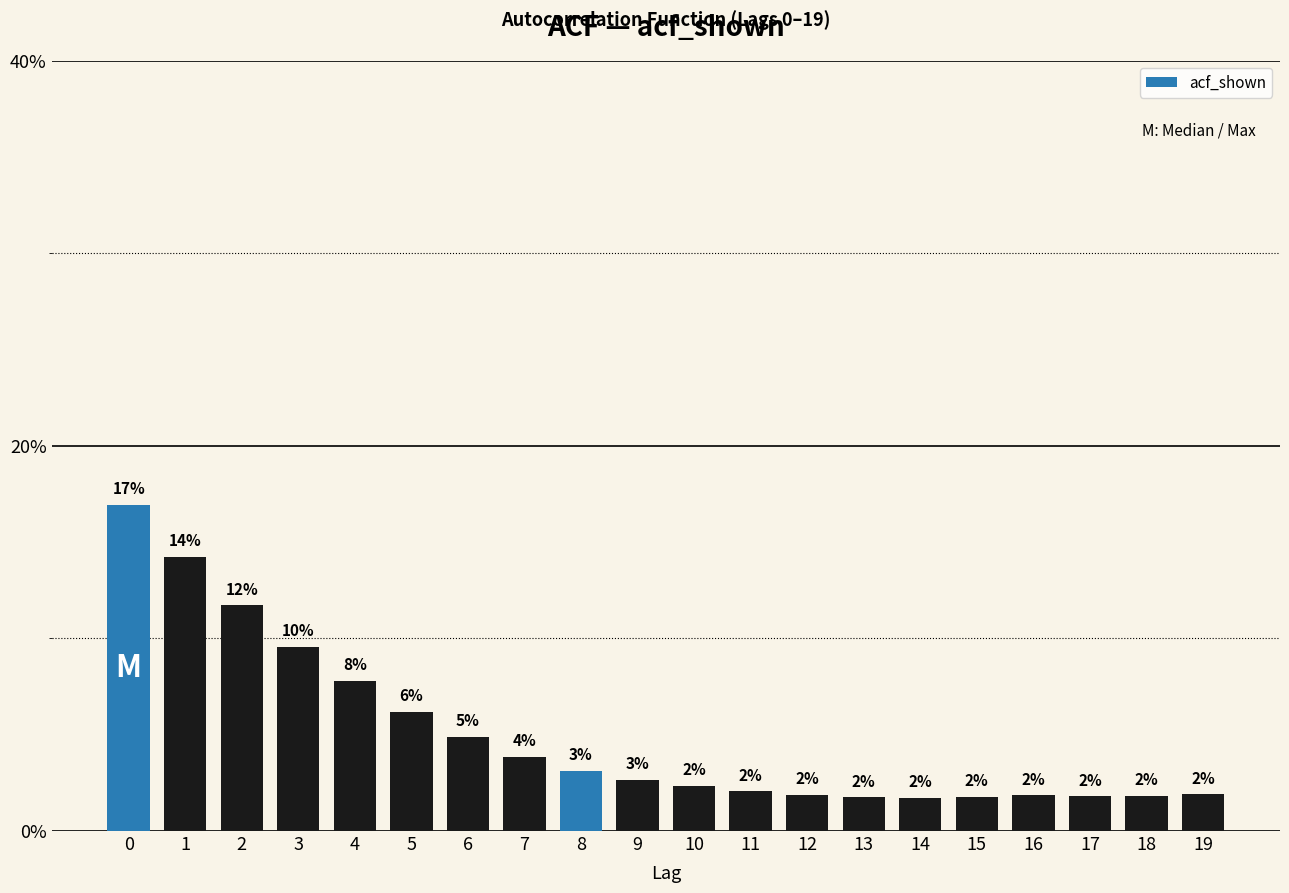

How many bars are there in total?

20